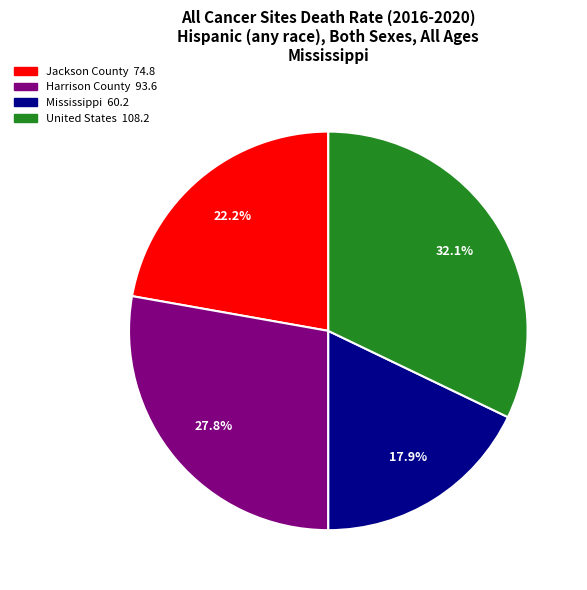

Does Mississippi account for over 50% of the chart?

No